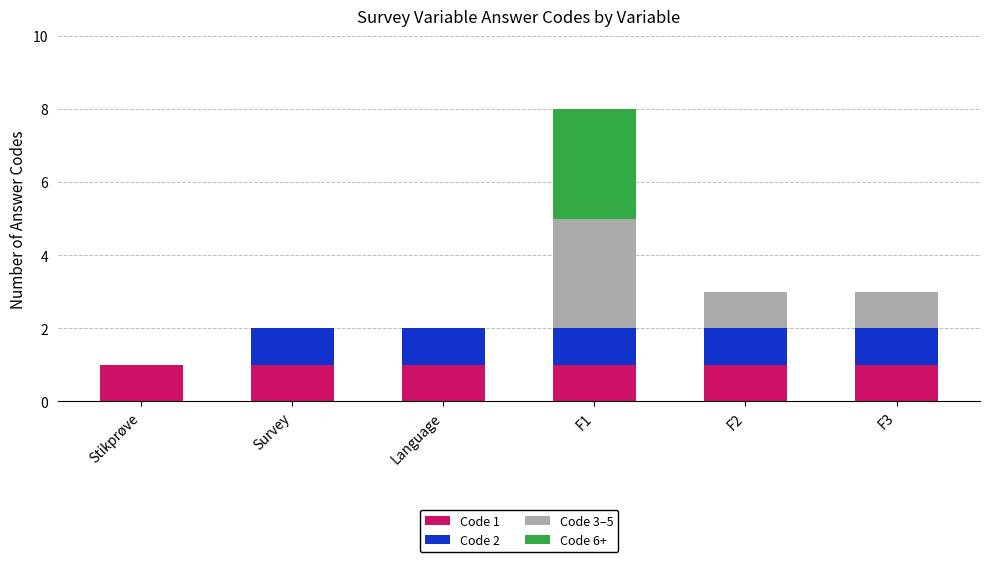

At which category is the sum across all series the highest?

F1